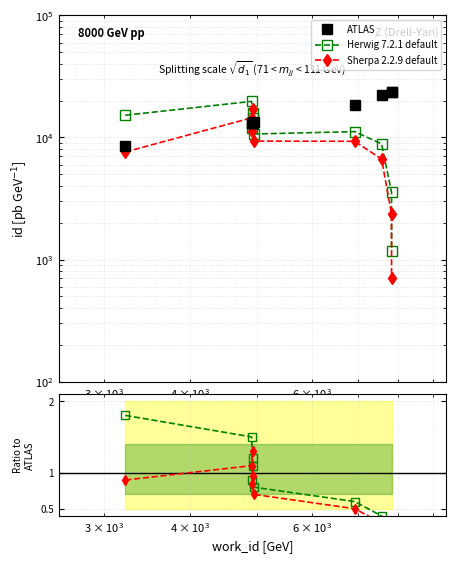

Does the chart have visible grid lines?

Yes